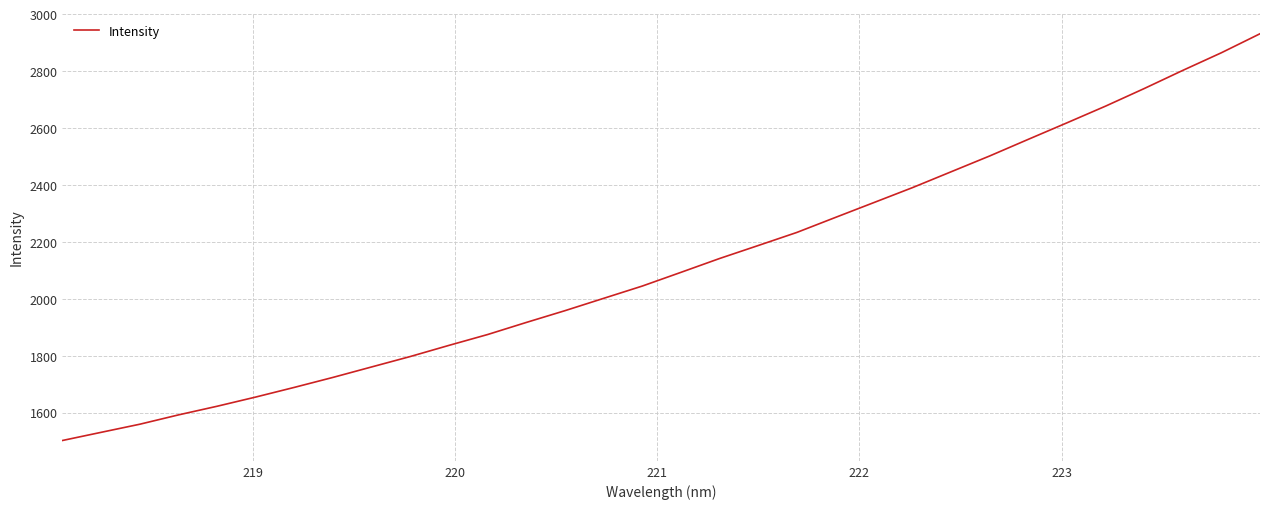

What is the smallest value displayed?

1501.8